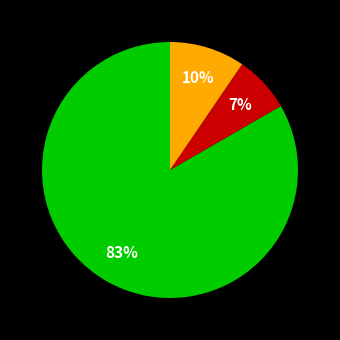

To the nearest percent, what is the difference between the largest and smallest slice percentages?

76%